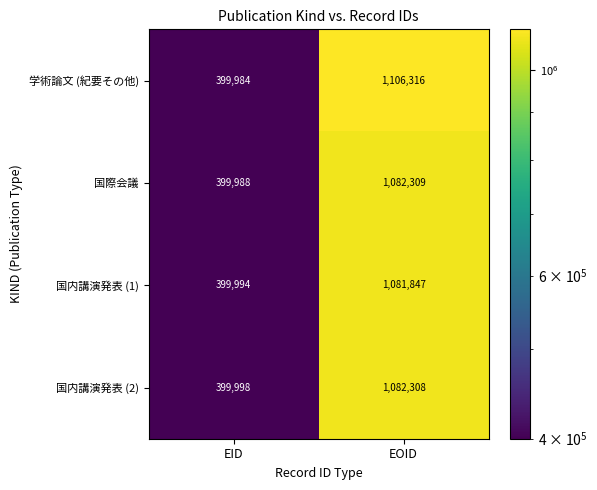

What is the difference between the 国際会議 values at EOID and EID?

682321